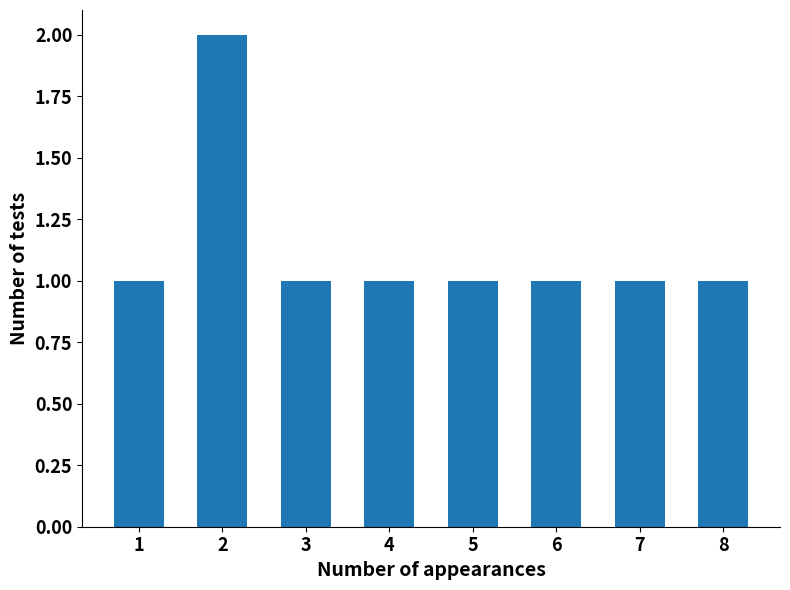

Approximately how many times larger is the value at 8 compared to 5?

1.0